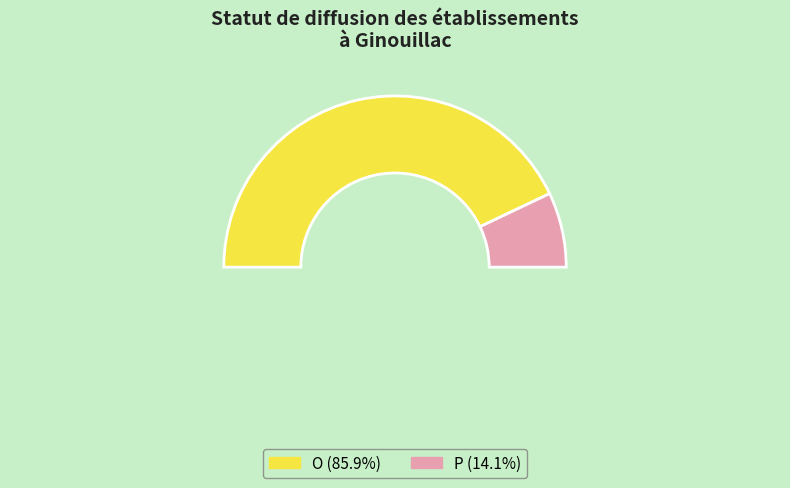

Is there any slice that represents more than half of the pie?

Yes